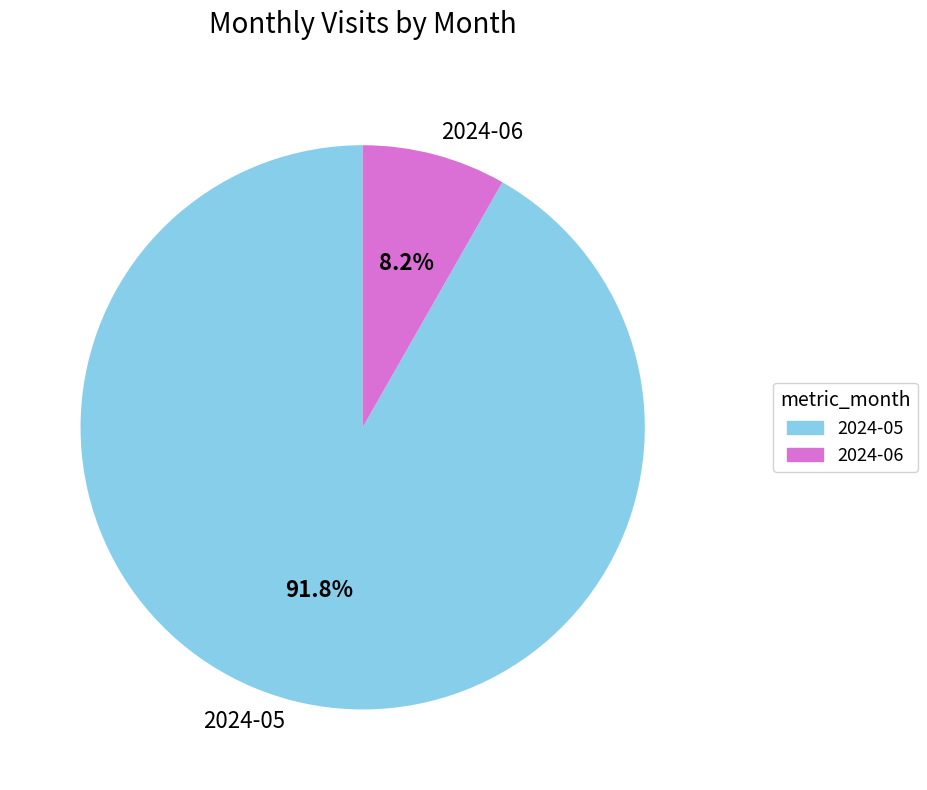

Which slice is the smallest?

2024-06